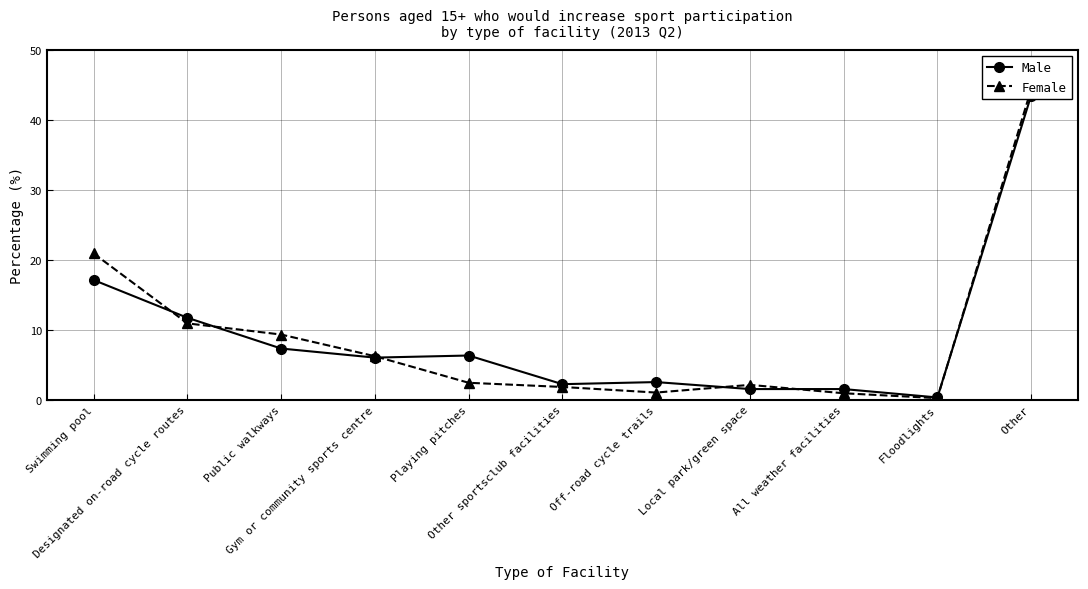

Which series has the largest total across all categories?

Female